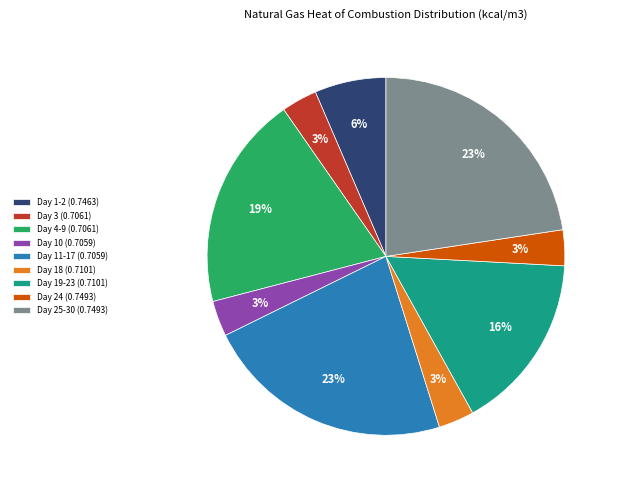

Is there a majority slice in this chart?

No